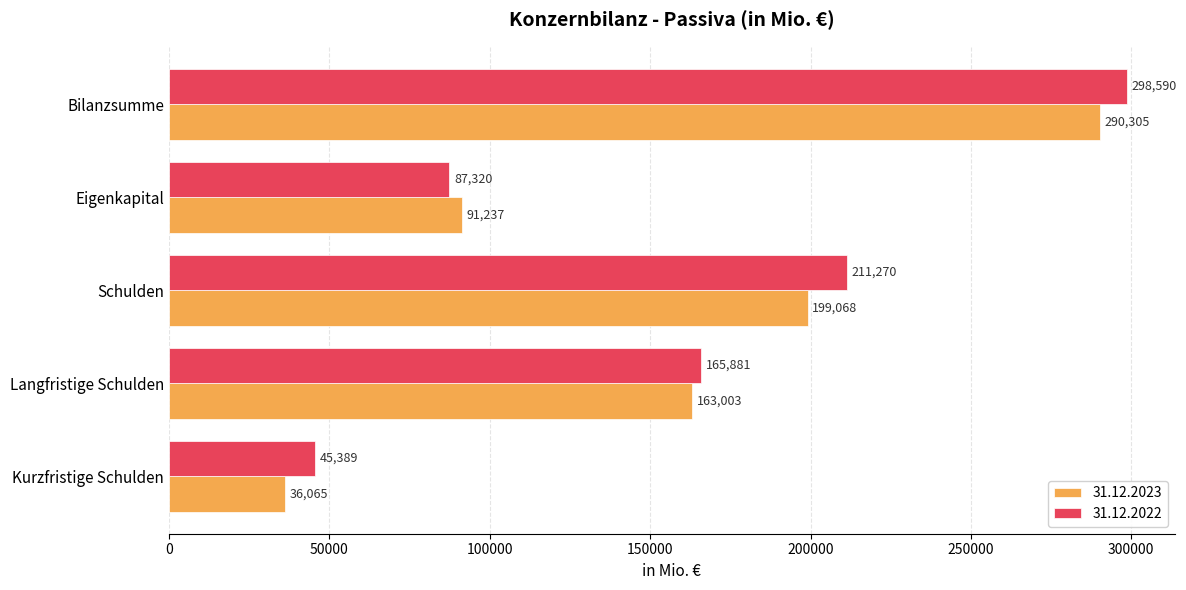

List the series in order of their peak value, lowest first.

31.12.2023, 31.12.2022